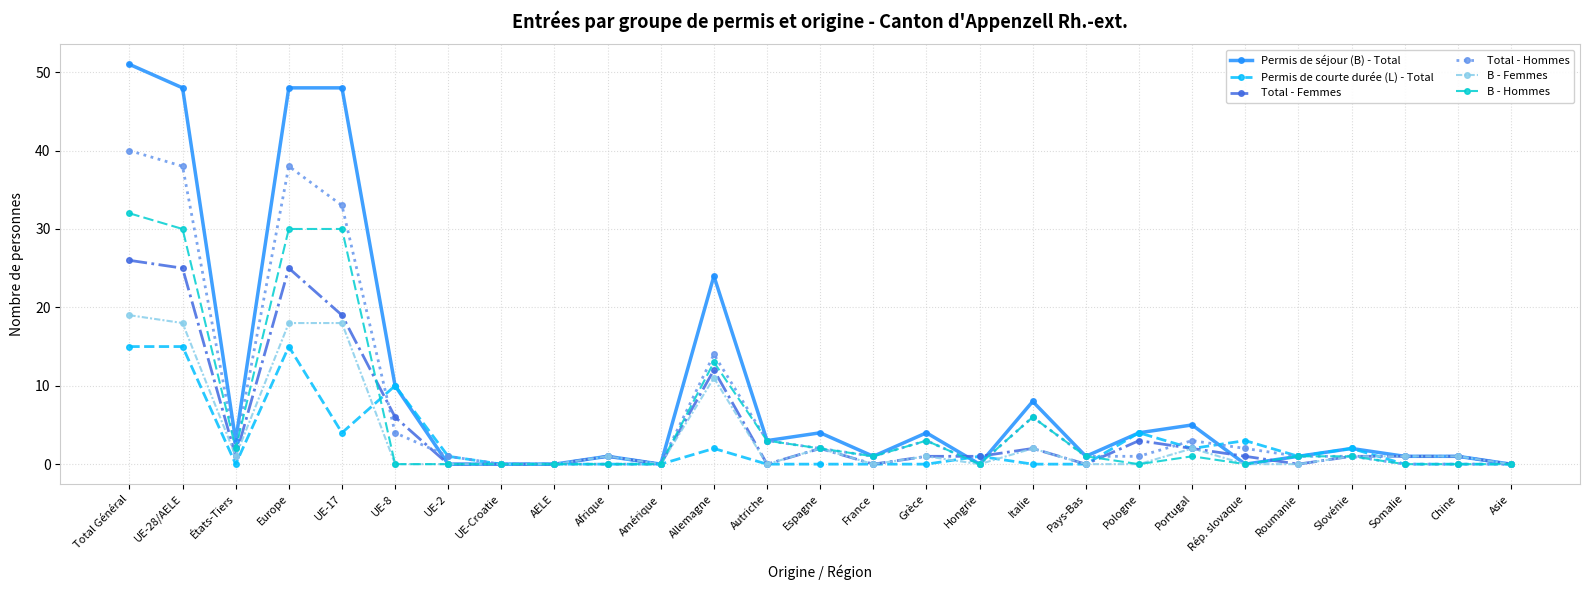

What is the highest value of the Total - Femmes series?

26